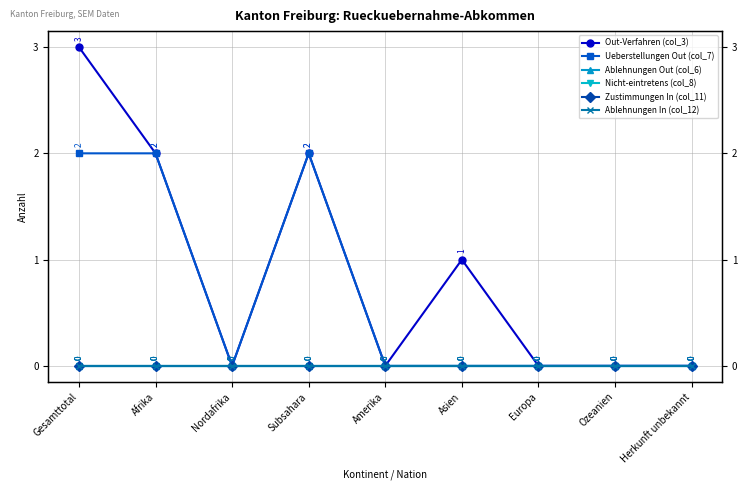

What position from the left is Amerika?

5